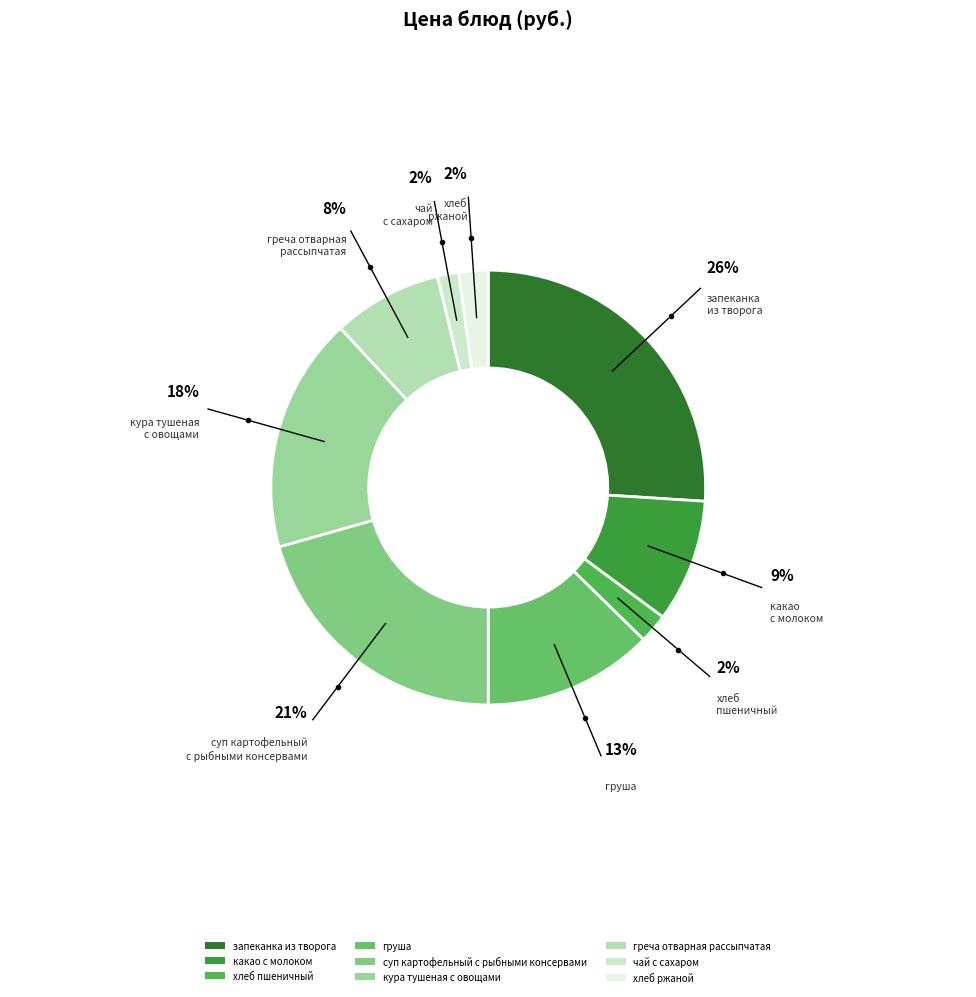

To the nearest percent, what is the combined percentage of хлеб ржаной and какао с молоком?

11%